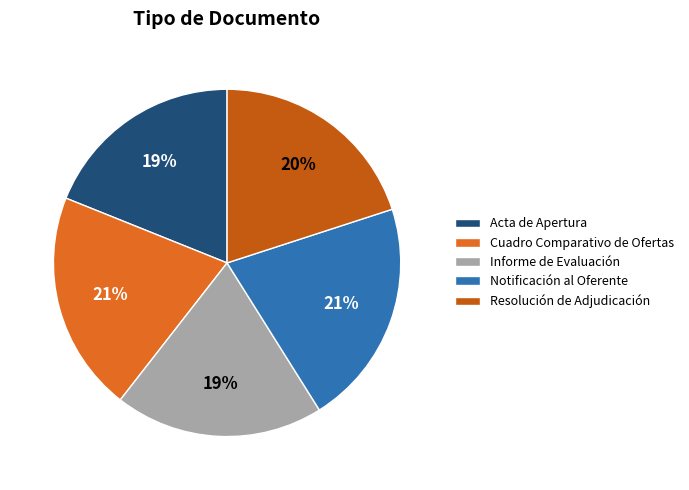

Is there any slice that represents more than half of the pie?

No